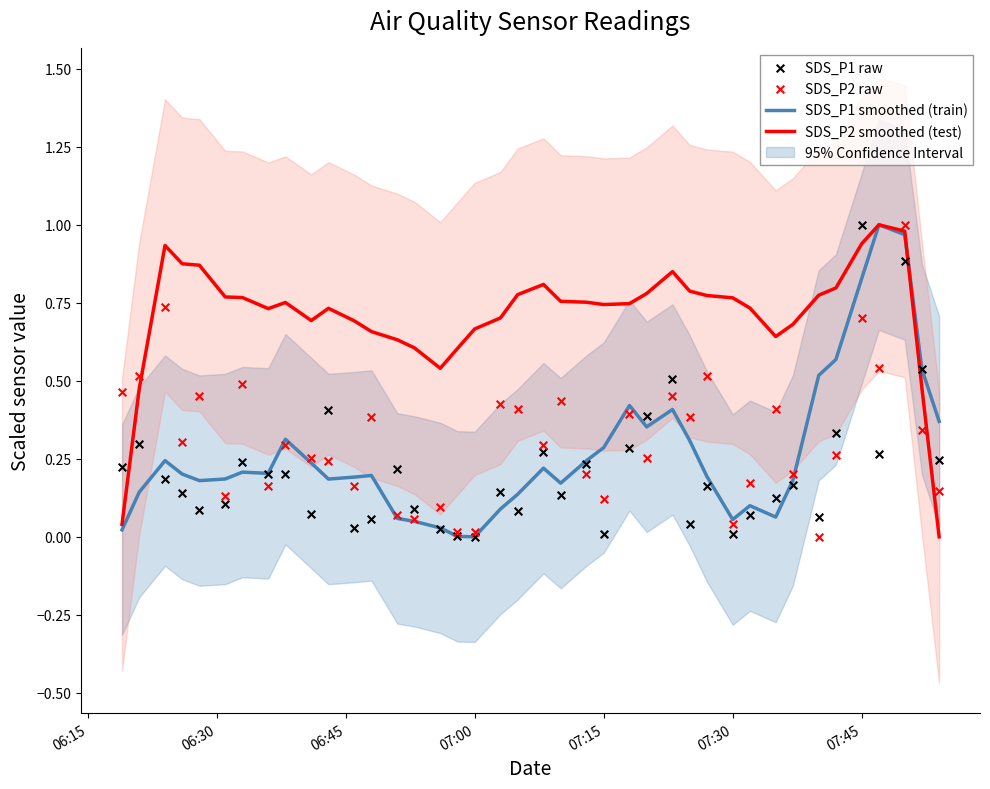

Which series has the largest total across all categories?

SDS_P2 smoothed (test)